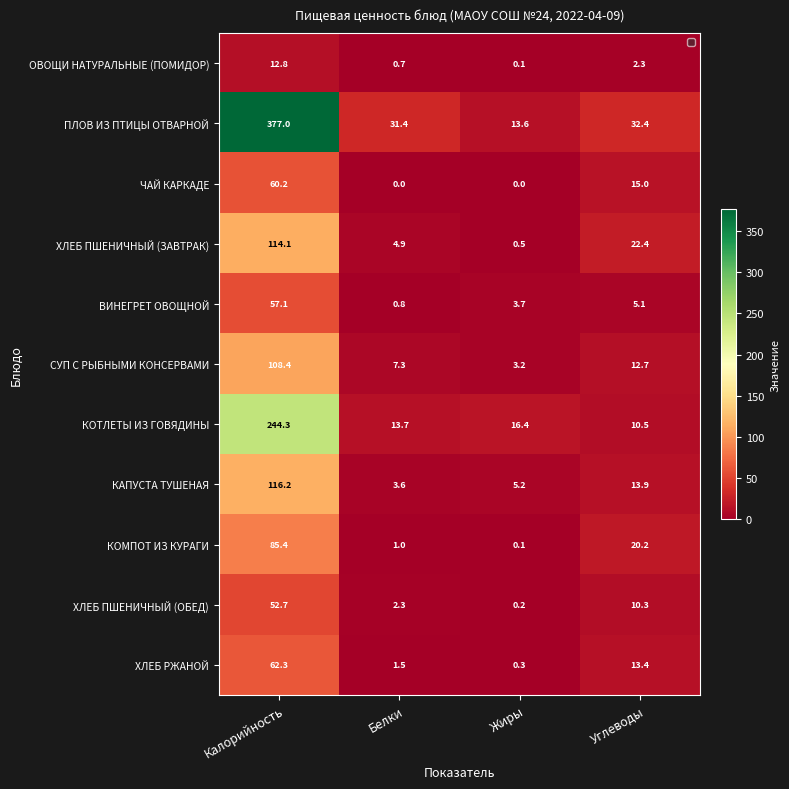

Count the number of categories in the chart.

4